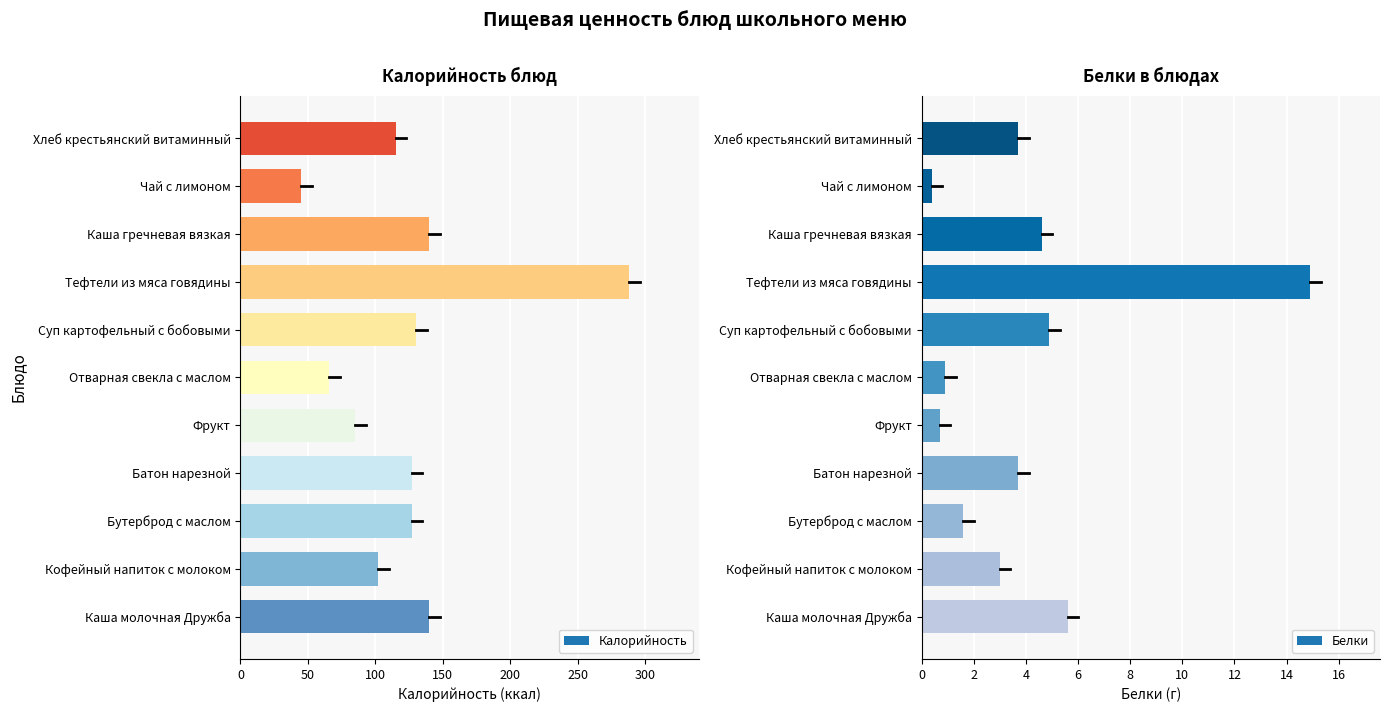

Where is Калорийность nearest to the value 166?

Каша молочная Дружба